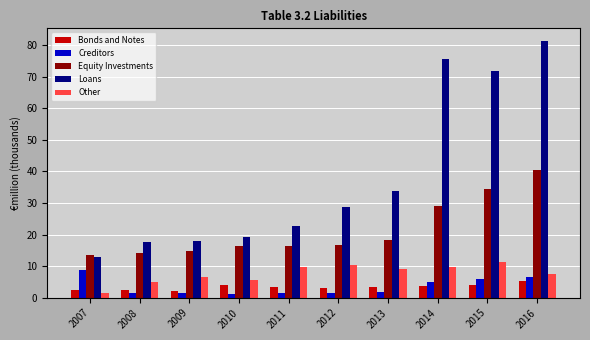

How many bars are there in each group?

5